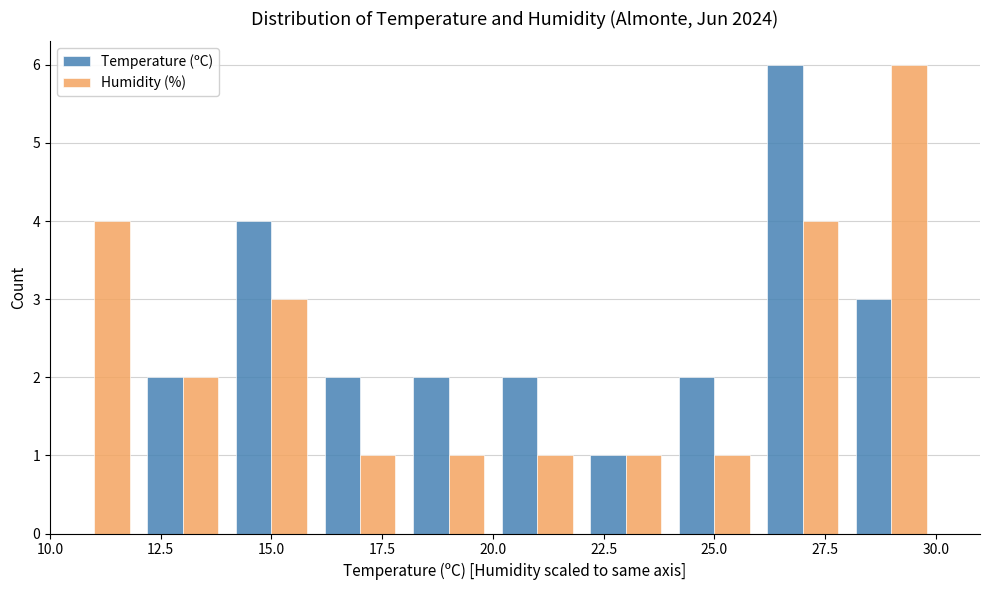

In the Temperature (ºC) series, which range on the x-axis has the tallest bar?

26 to 28